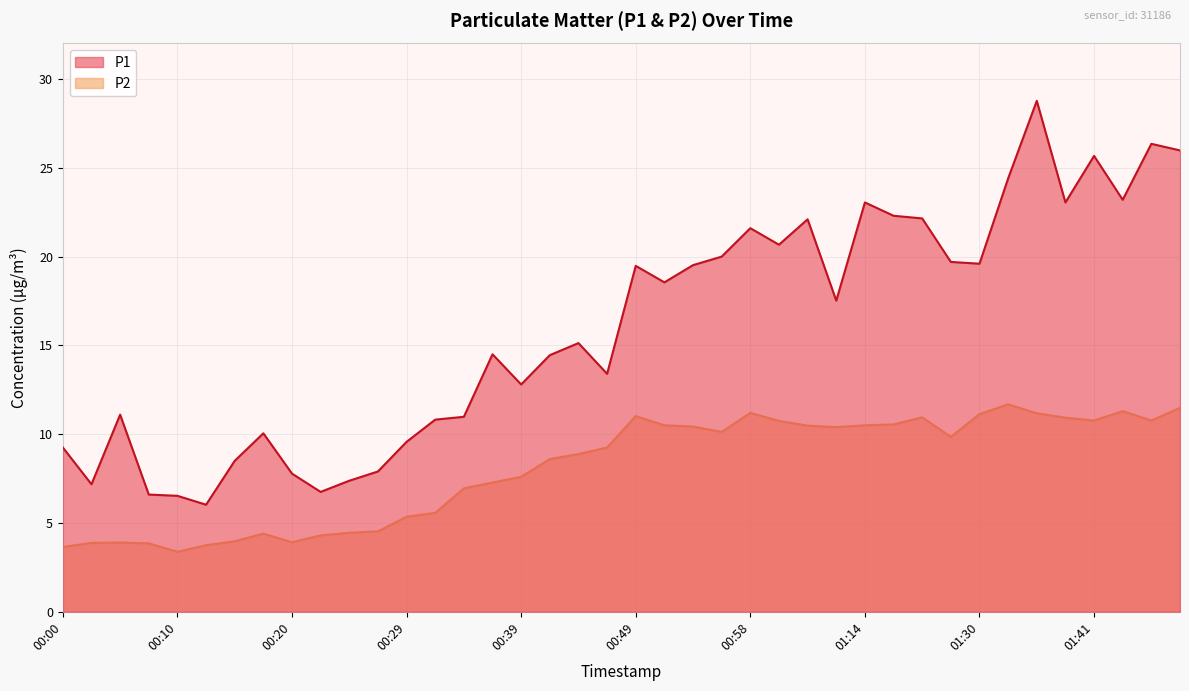

Count the number of categories in the chart.

40